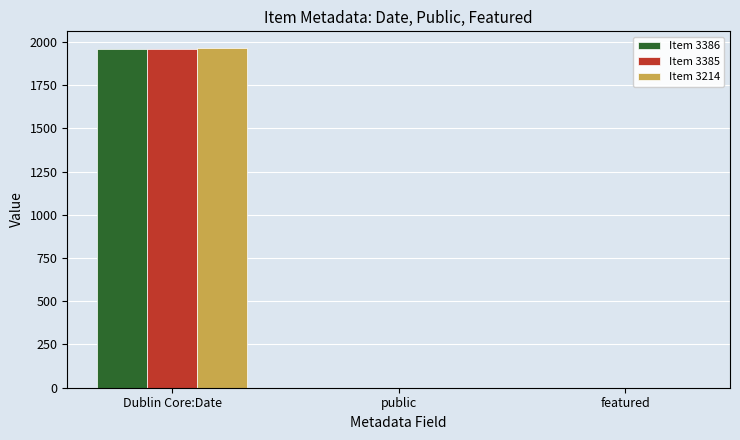

Between Dublin Core:Date and featured, which series saw the biggest shift?

Item 3214